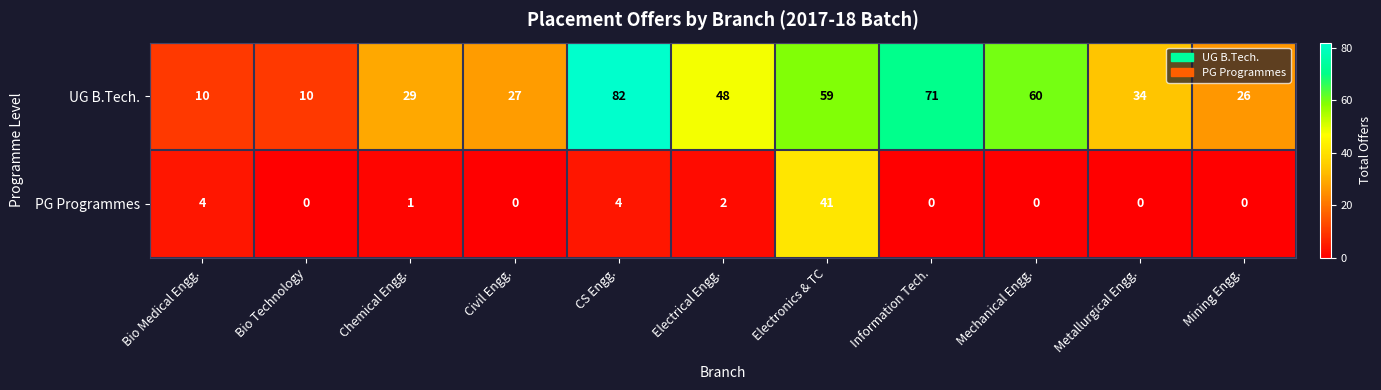

Rank the series by their maximum value, from highest to lowest.

UG B.Tech., PG Programmes